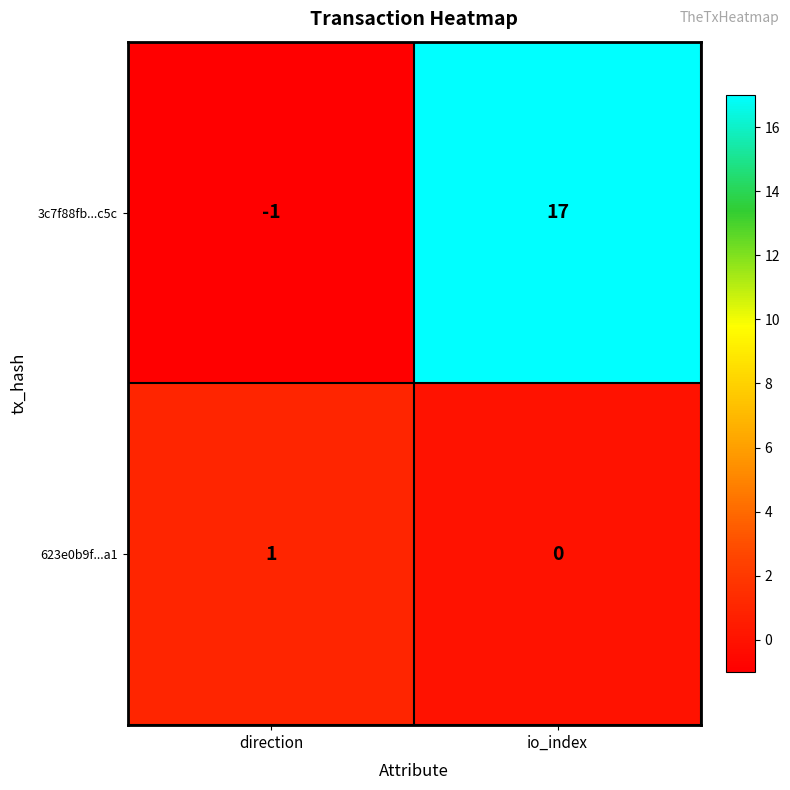

Which category has the highest value in the 3c7f88fb...c5c series?

io_index